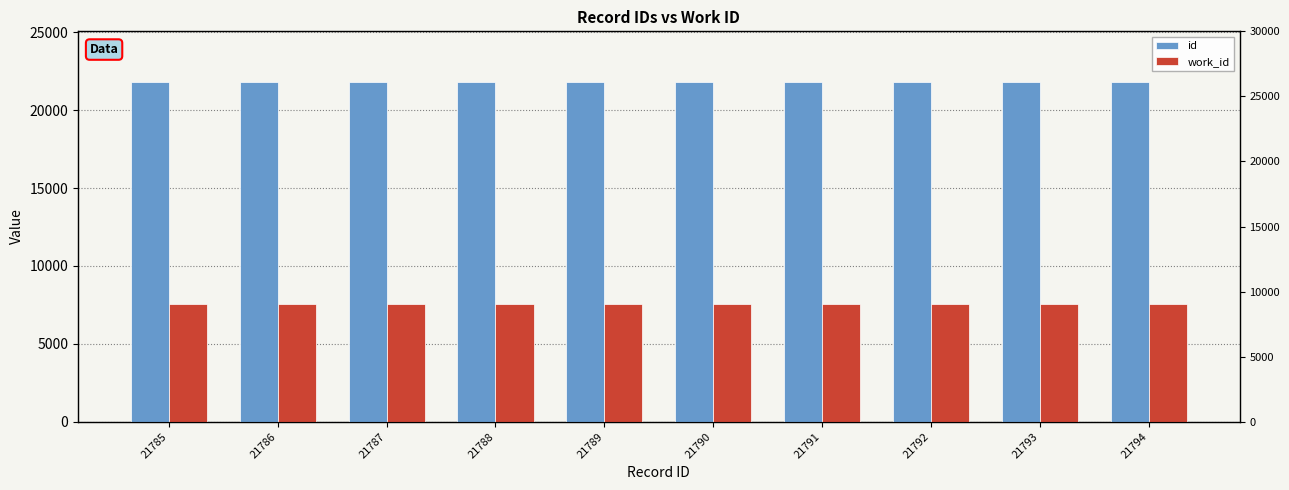

What is the sum of the id values at 21788 and 21785?

43573